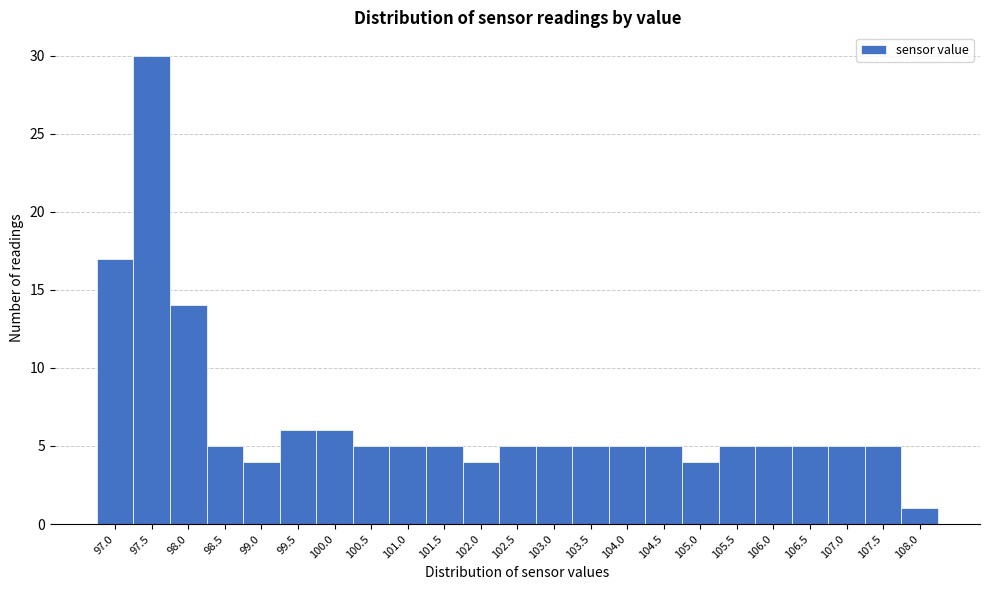

Reading right to left, extract all data points from this chart.

1	5	5	5	5	5	4	5	5	5	5	5	4	5	5	5	6	6	4	5	14	30	17